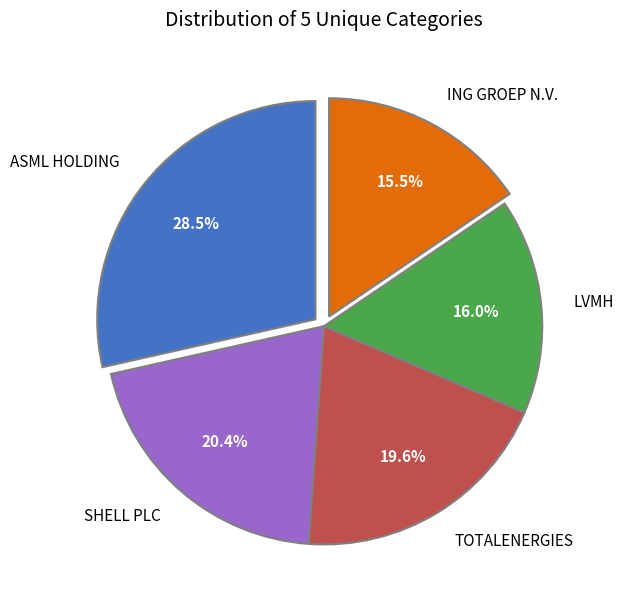

The LVMH slice represents 16% of the pie. True or false?

True